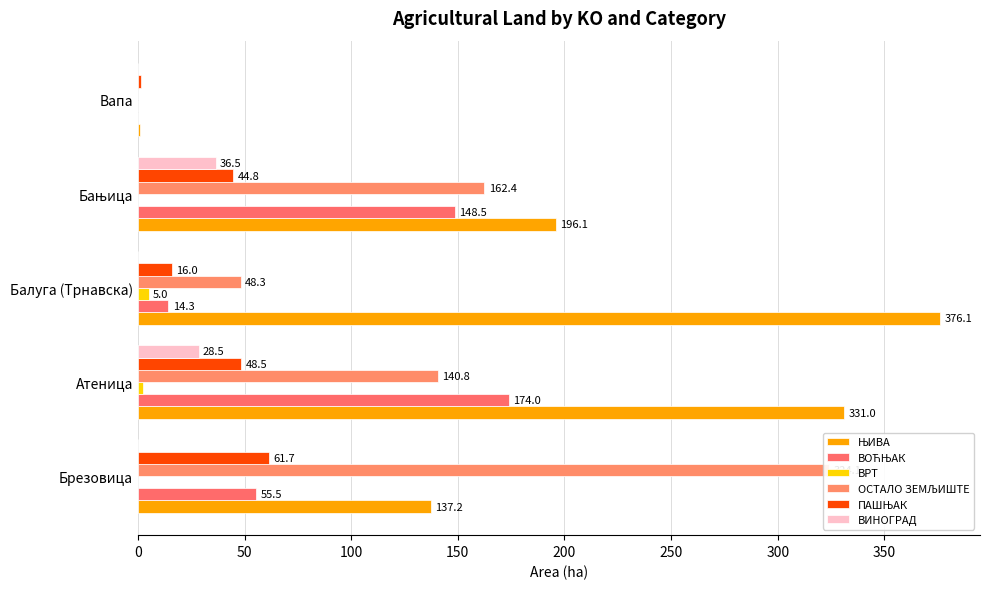

Which series has the largest total across all categories?

ЊИВА